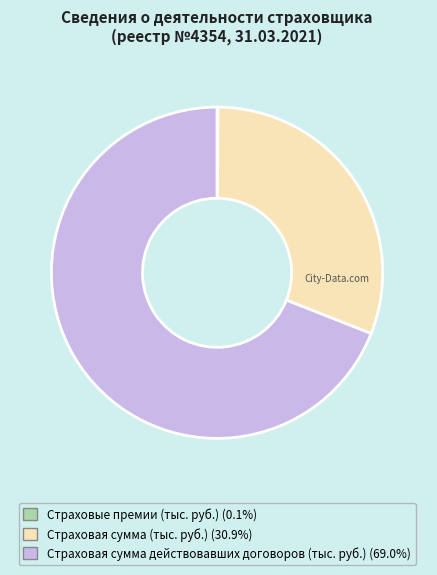

Does Страховая сумма действовавших договоров (тыс. руб.) represent more than half of the total?

Yes